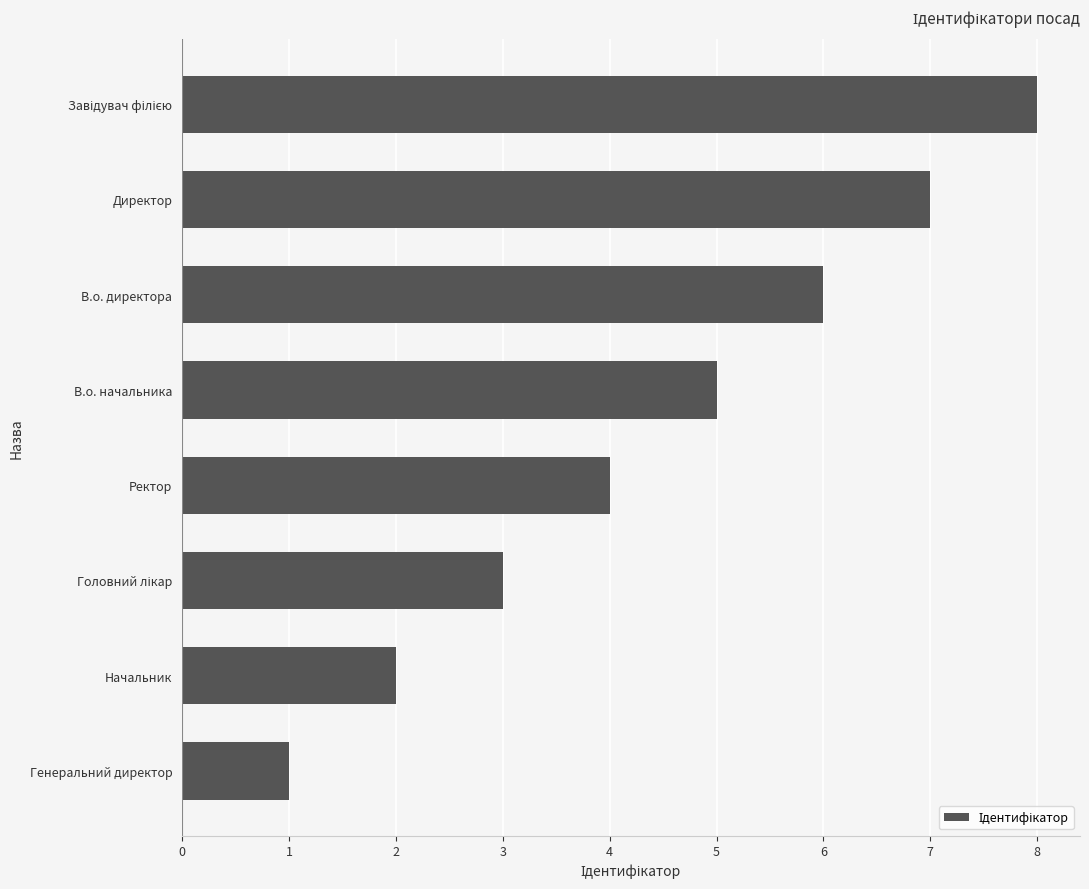

Which has a higher value, В.о. директора or Генеральний директор?

В.о. директора